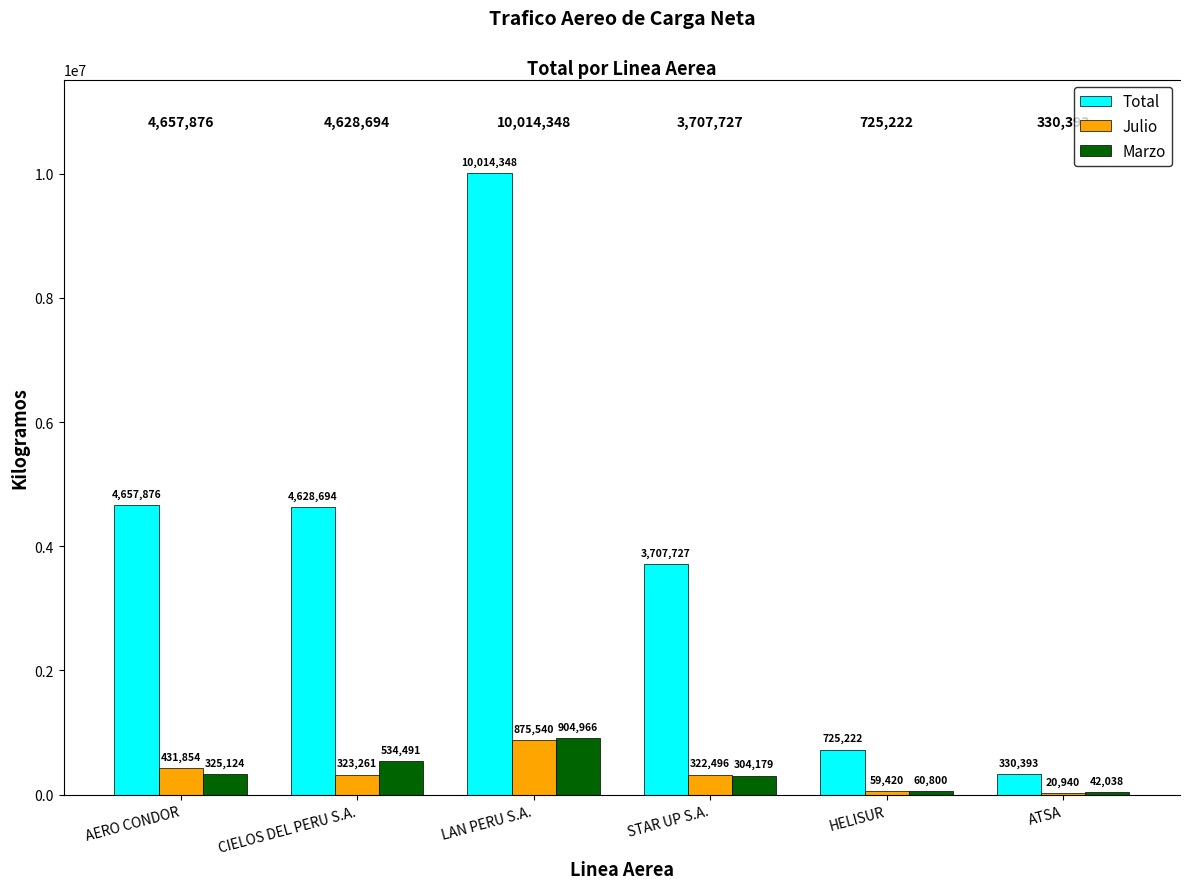

What is the greatest value displayed?

10014348